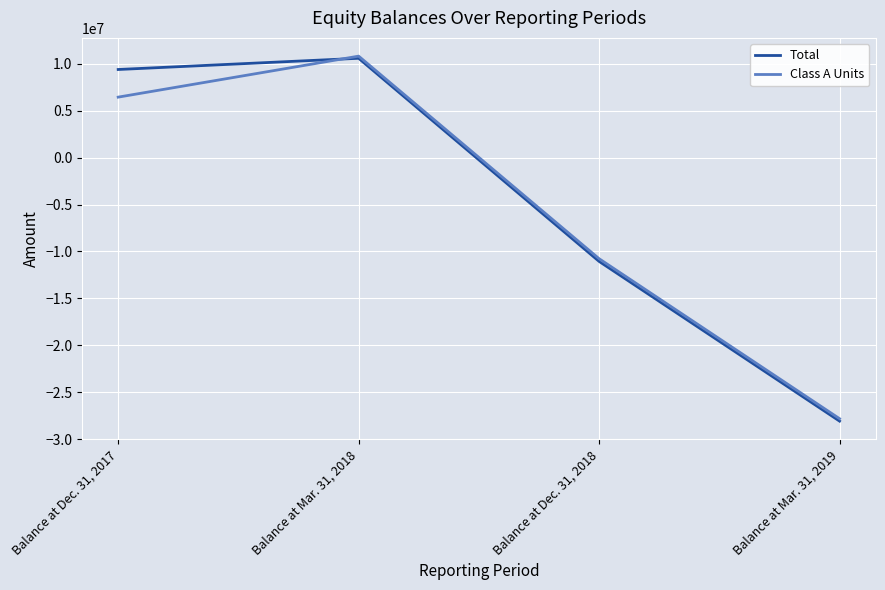

Which series ends up on top after the final intersection of Class A Units and Total?

Class A Units